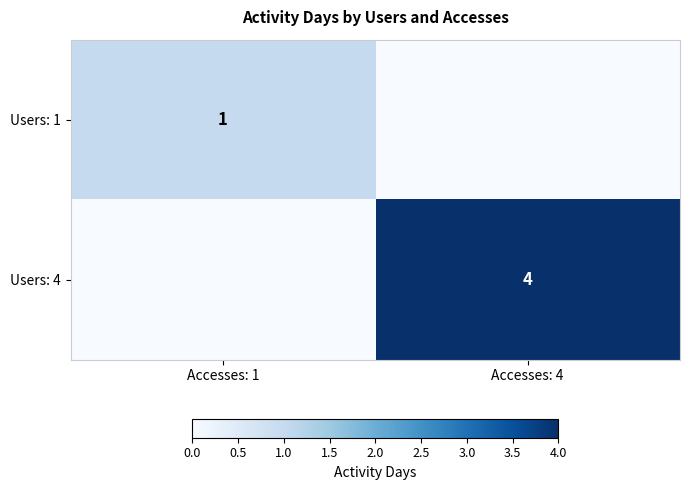

True or false: Users: 4 has a value of 7 at Accesses: 4.

False